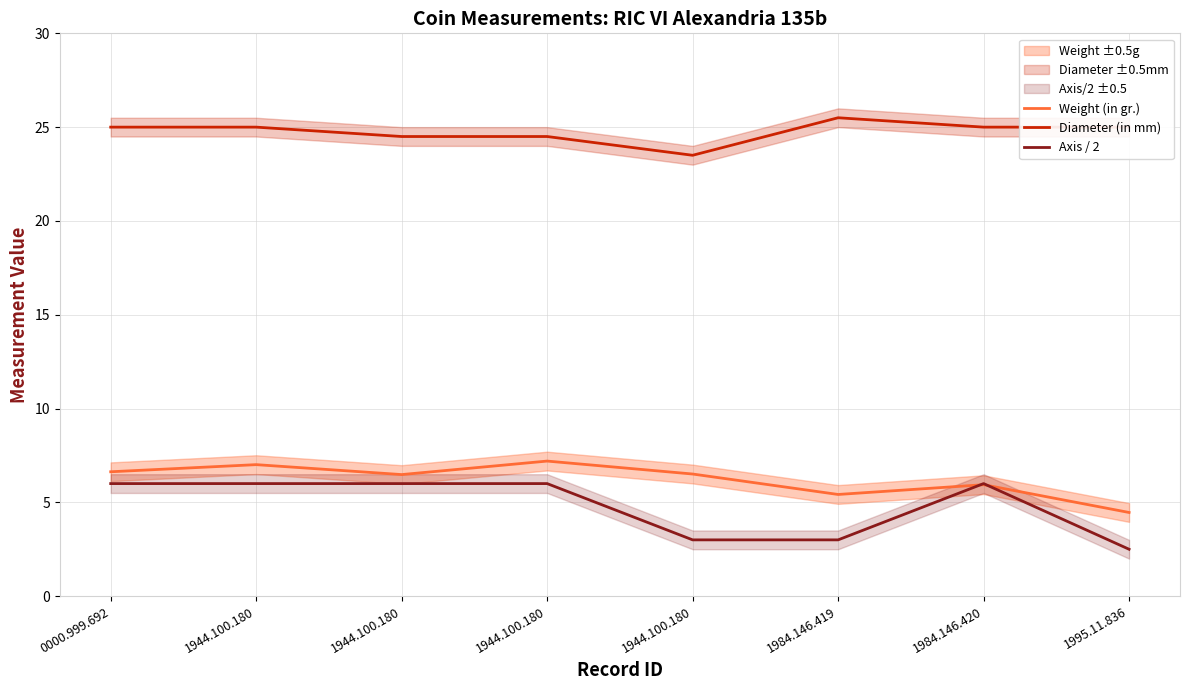

What is the value of the Diameter (in mm) point at the 6th from the left?

25.5